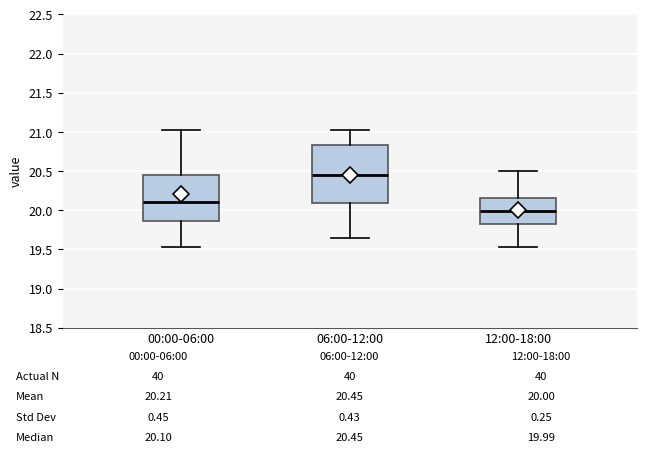

Which box's median line is the lowest?

12:00-18:00